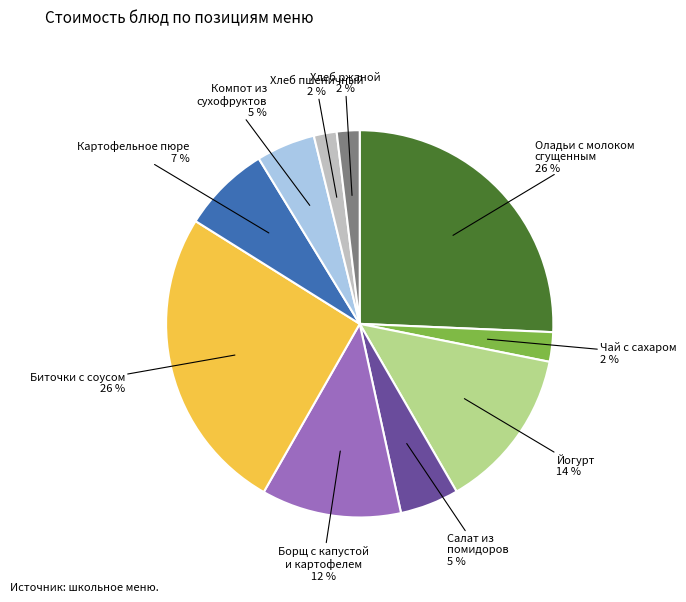

Is there a majority slice in this chart?

No